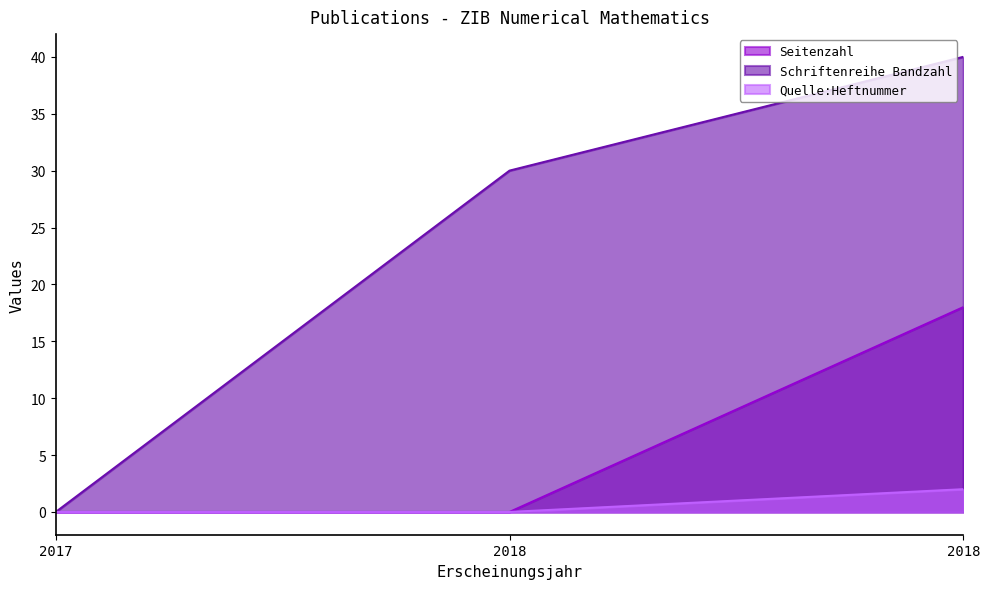

What is the sum of the Quelle:Heftnummer values at 2018 and 2018?

2